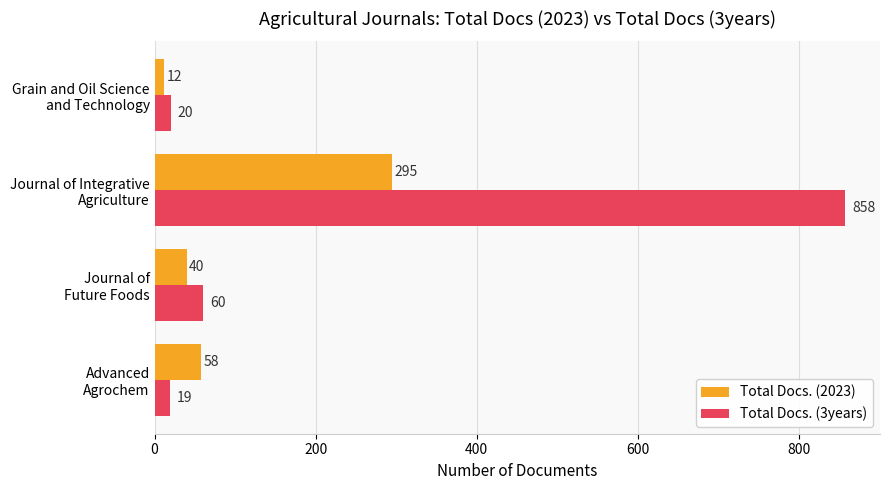

What is the sum of all Total Docs. (3years) values?

957